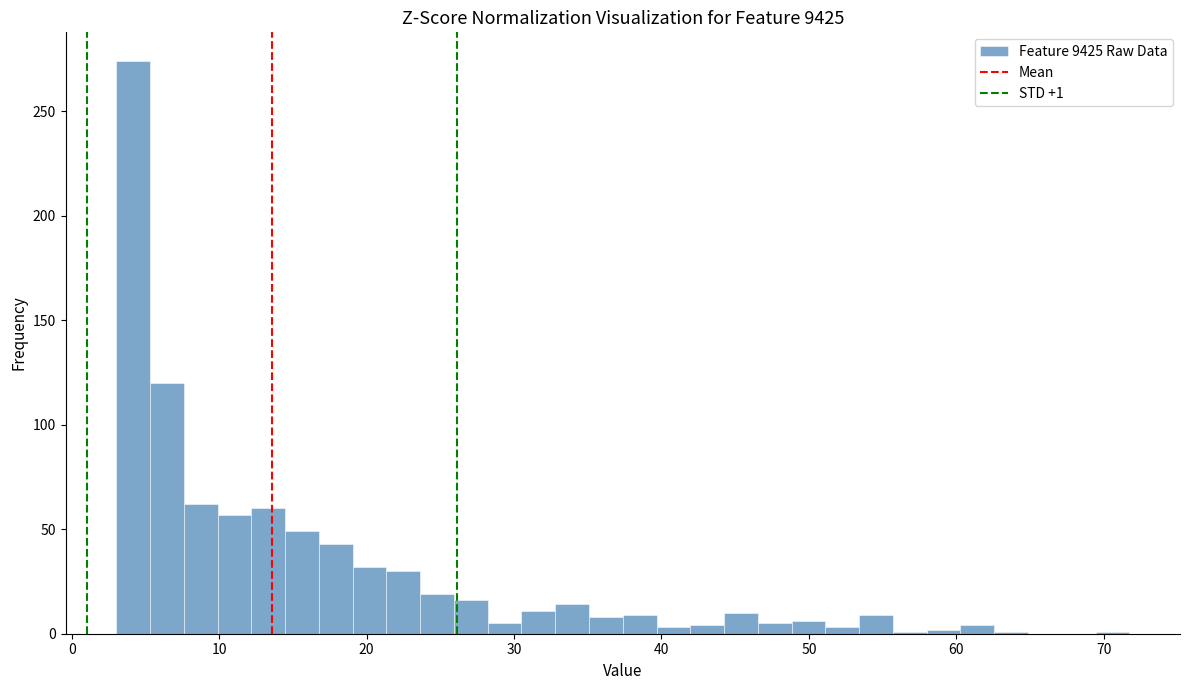

Read against the x-axis, roughly where is the centre of the tallest bar?

4